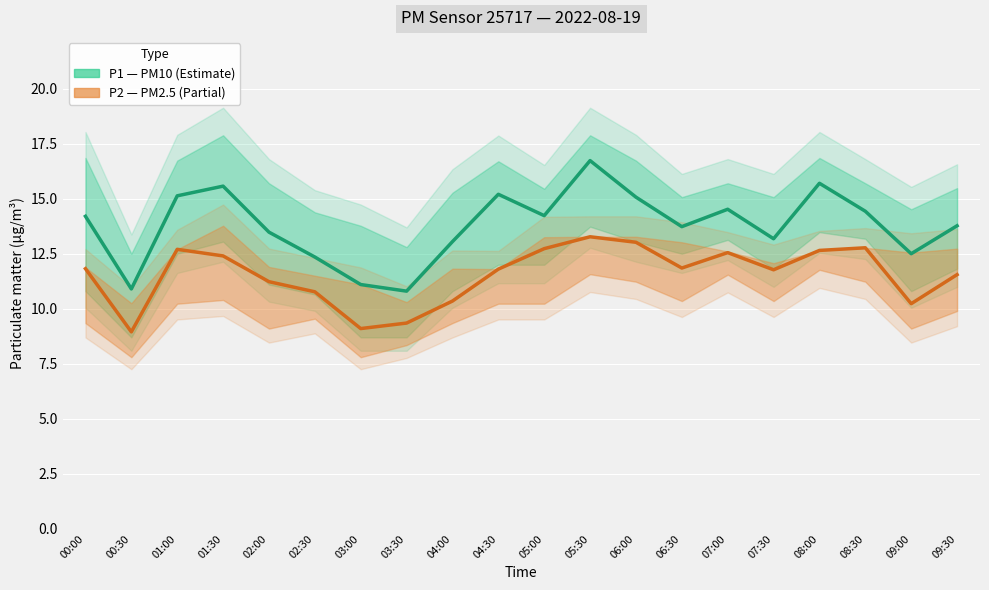

True or false: P2 (PM2.5, Partial) and P1 (PM10, Estimate) cross at least once.

False